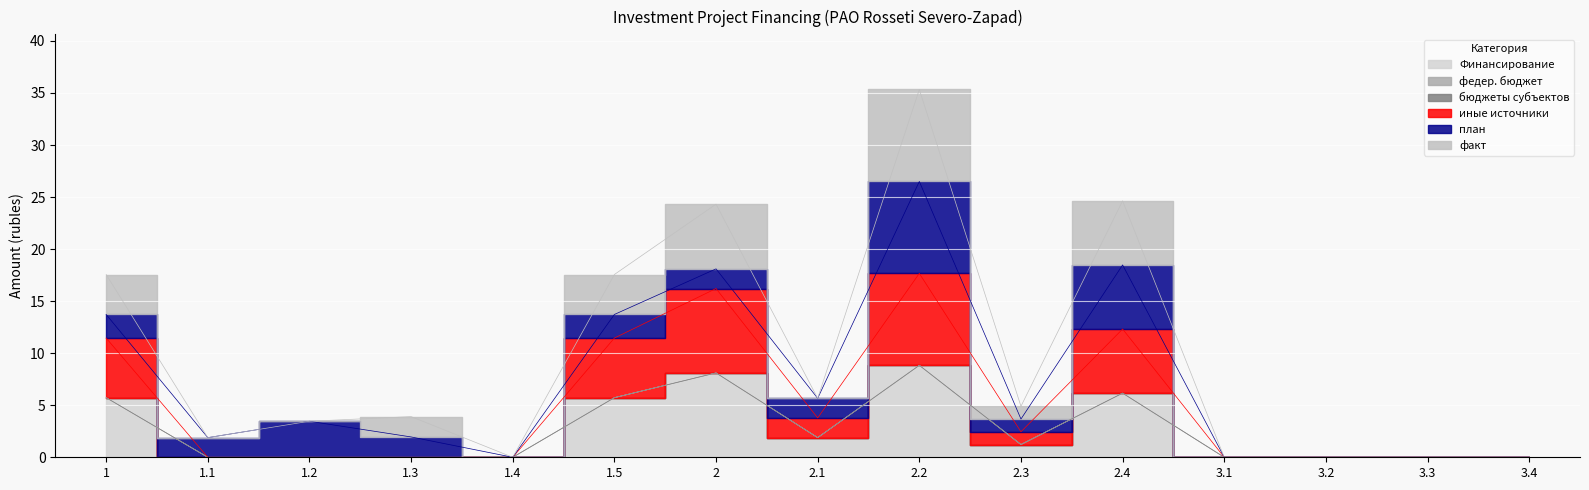

What is the total value across all series at 1.2?

3.5